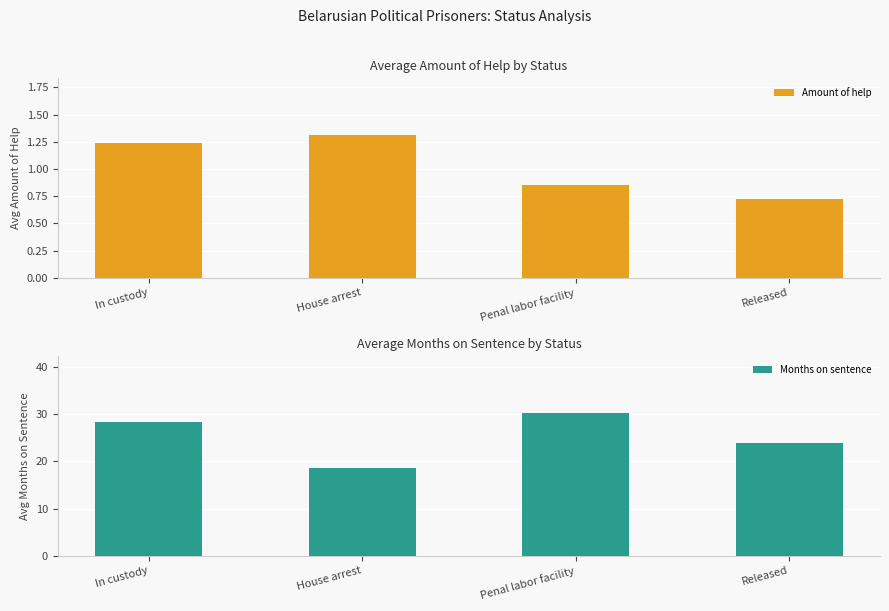

Reading left to right, extract all data points from this chart.

Amount of help: 1.2	1.3	0.8	0.7
Months on sentence: 28.4	18.6	30.2	24.0